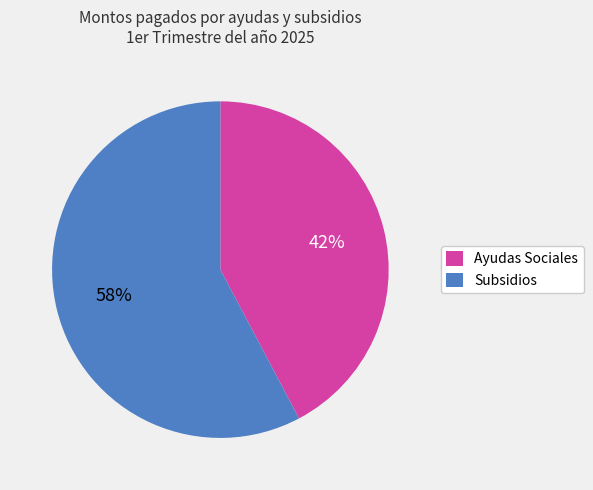

Which slice is the largest?

Subsidios